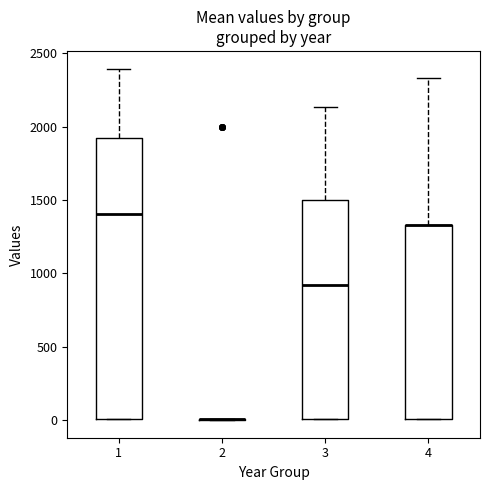

Reading left to right, read every box against the y-axis: the position of its median line, the range the box covers, and the ends of its whiskers. The values are not printed on the chart, so give them approximately, as read against the axis.

1: median 1400, box 0 to 1900, whiskers 0 to 2400
2: box collapsed to a line at 0, whiskers 0 to 0
3: median 900, box 0 to 1500, whiskers 0 to 2150
4: median 1350 (drawn on the box's upper edge), box 0 to 1350, whiskers 0 to 2350